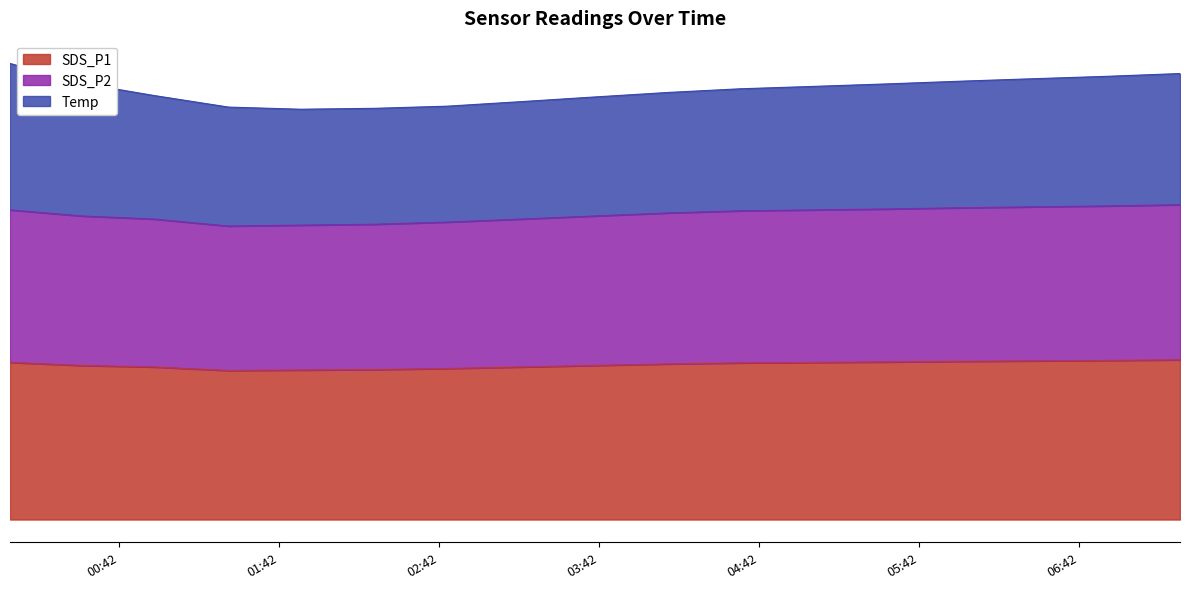

What is the spread (max minus min) of values at 2023/05/04 06:25?

10.1